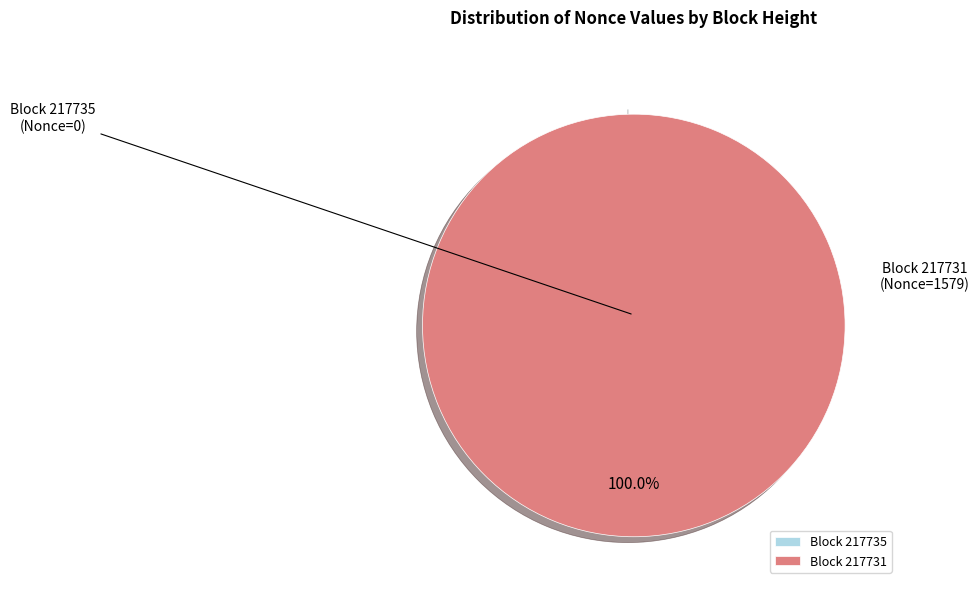

Does 217731 represent more than half of the total?

Yes